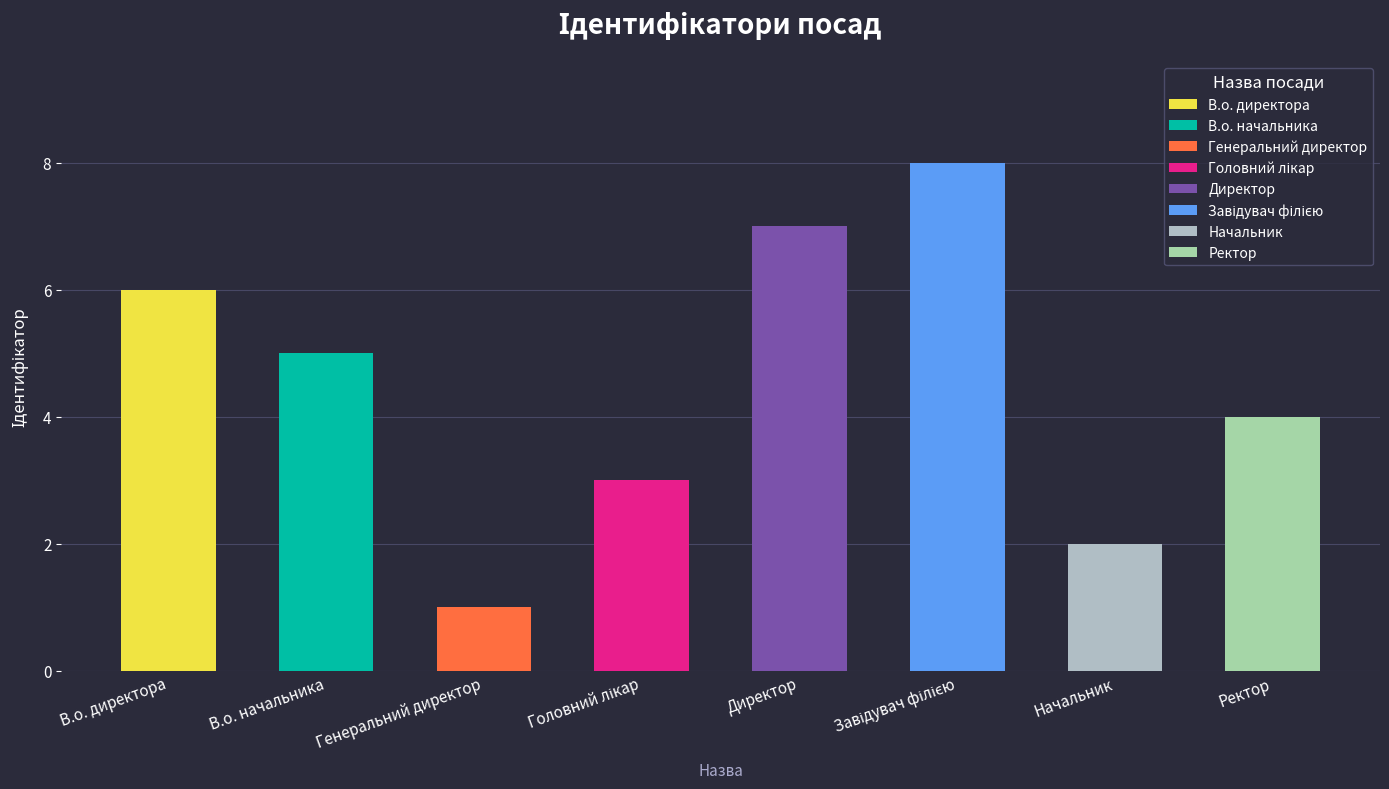

Which has a higher value, Генеральний директор or В.о. начальника?

В.о. начальника